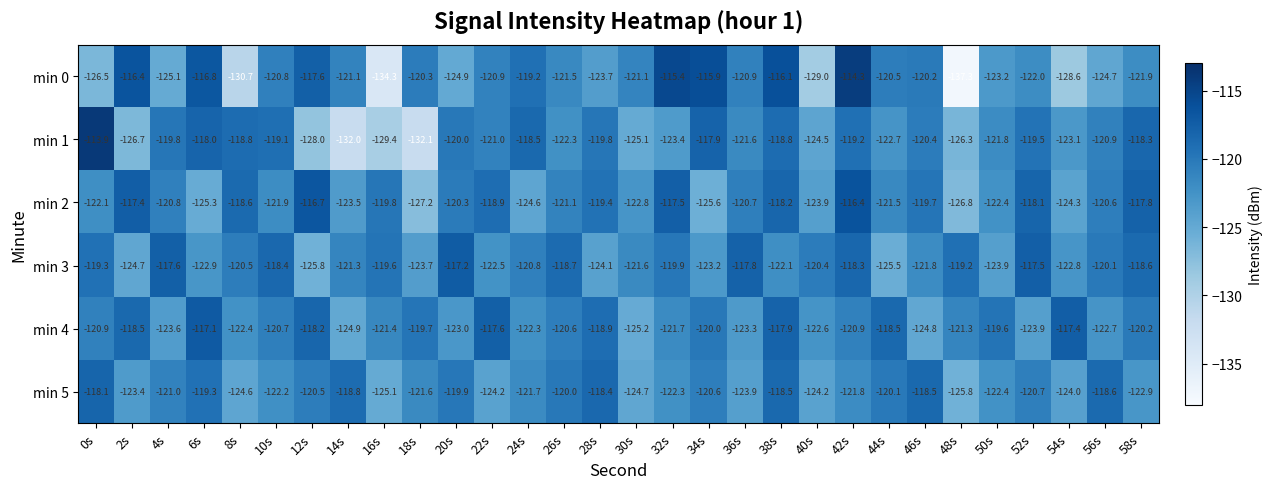

How many data points does each series have?

30